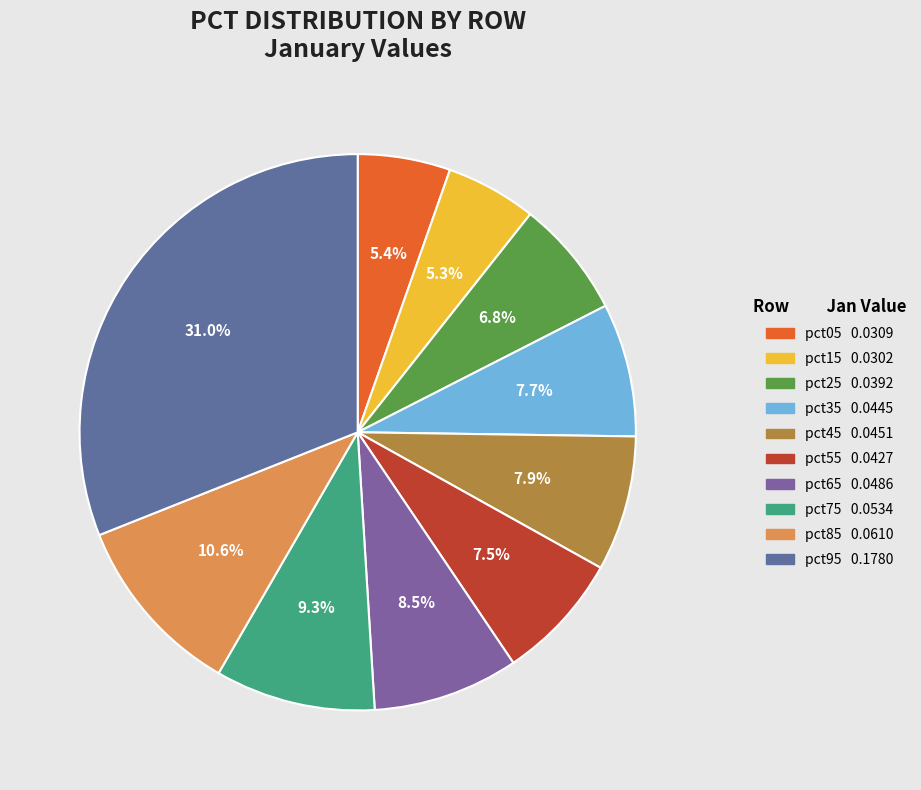

Which has a higher value, pct35 or pct15?

pct35